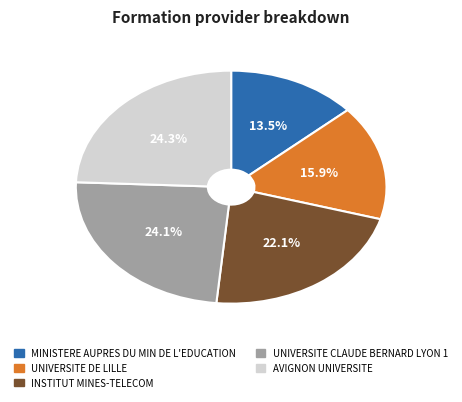

To the nearest percent, what is the average slice percentage?

20%